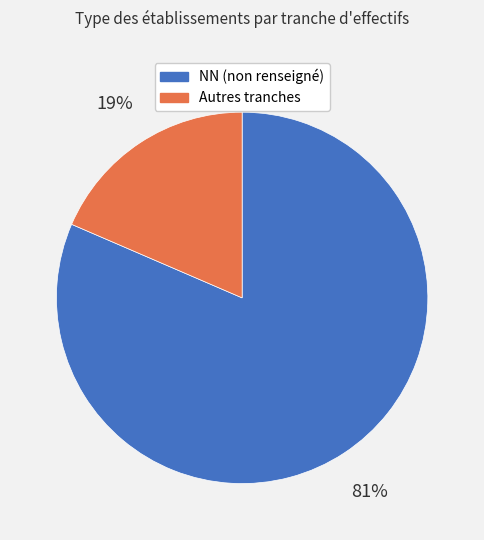

Is there any slice that represents more than half of the pie?

Yes